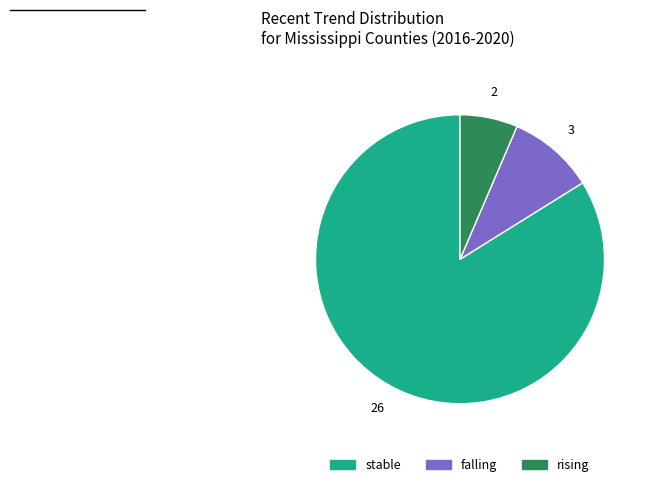

Combined, do falling and stable account for over 50%?

Yes